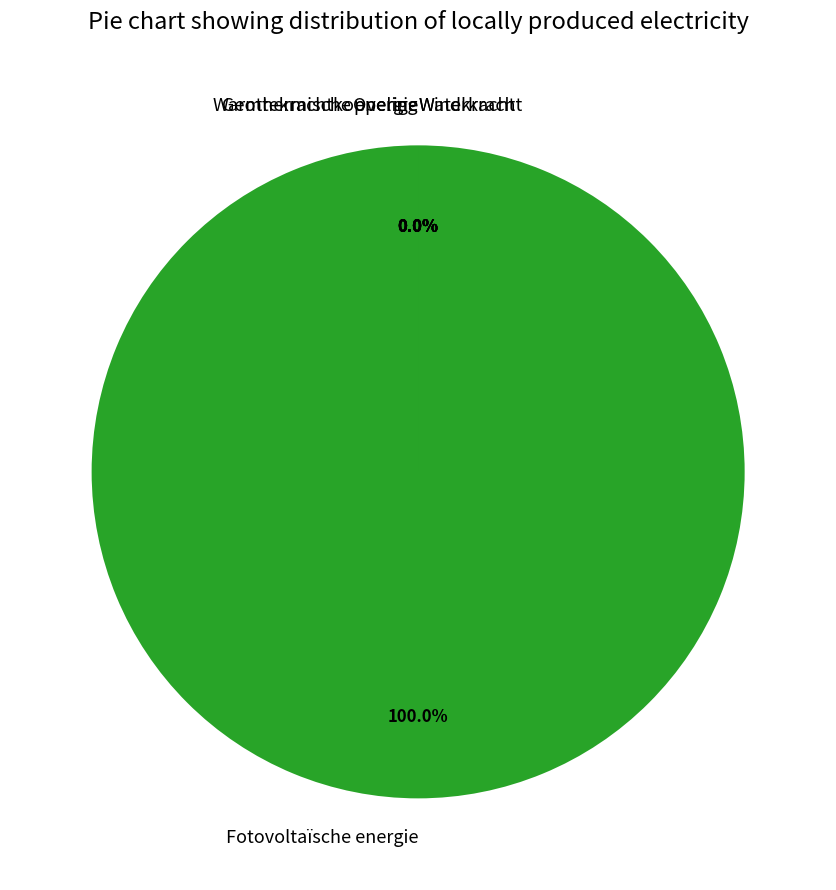

Count the number of slices in the pie.

6